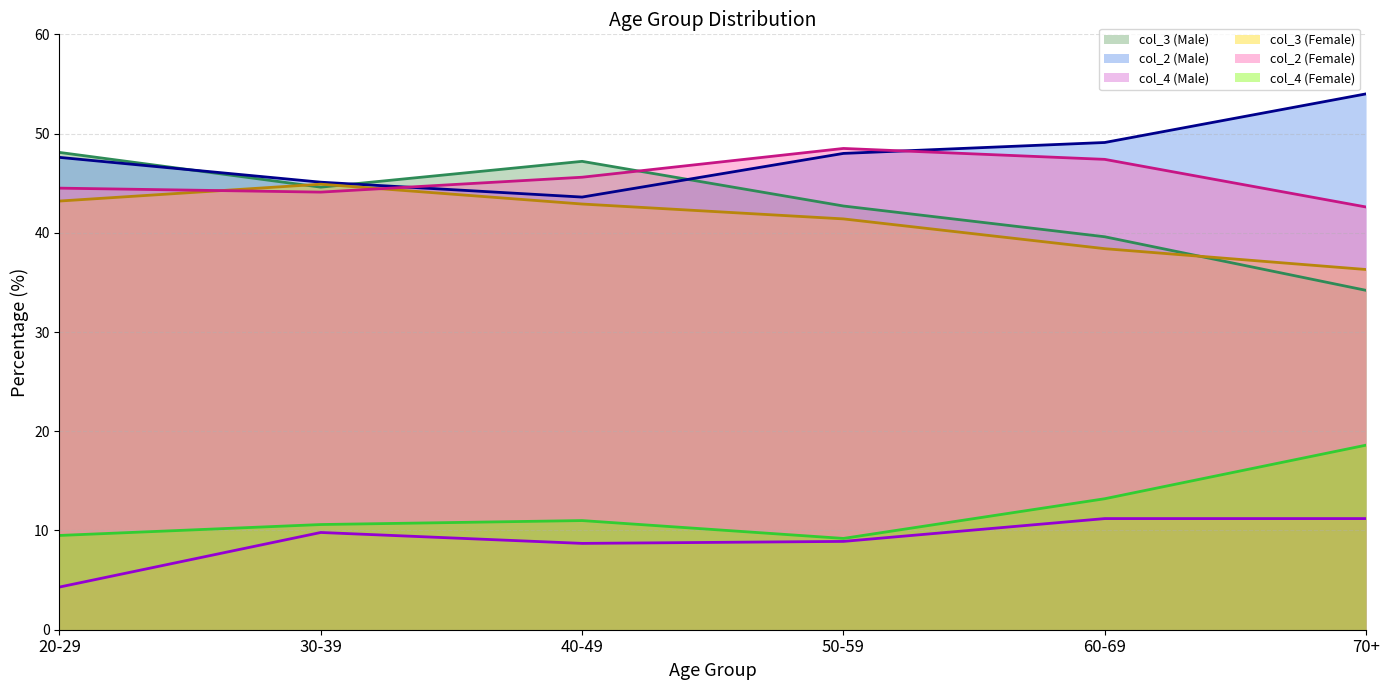

What is the highest value of the col_4 (Male) series?

11.2